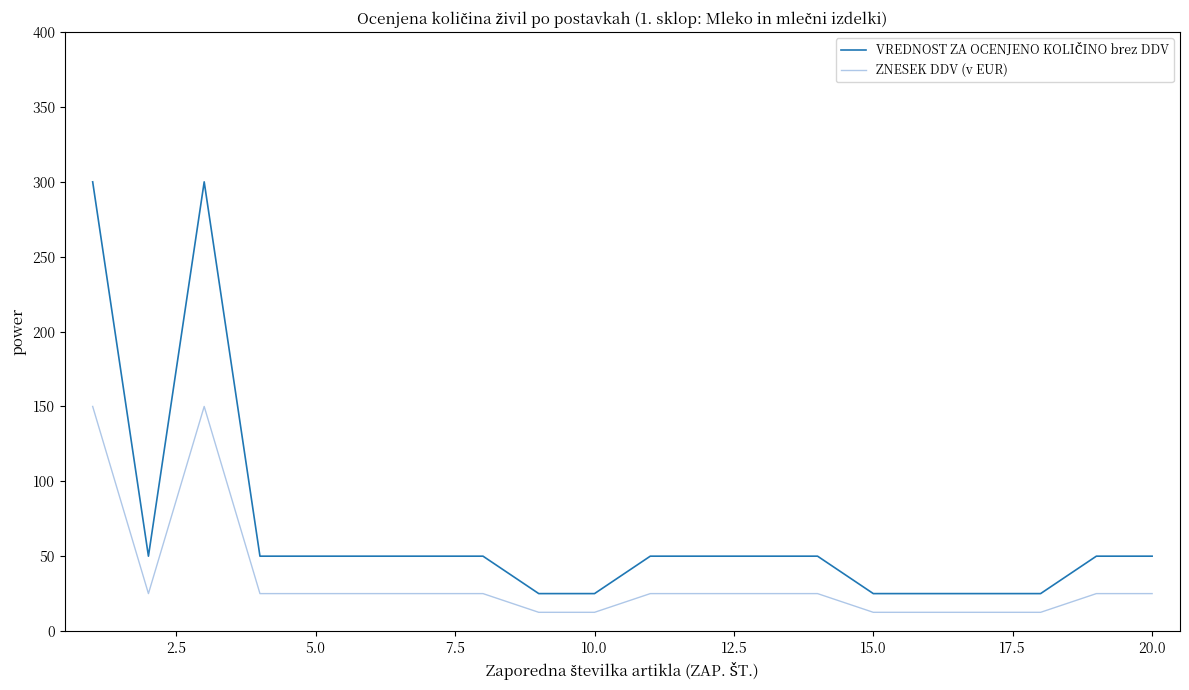

What is the difference between the maximum and minimum values in the ZNESEK DDV (v EUR) series?

137.5